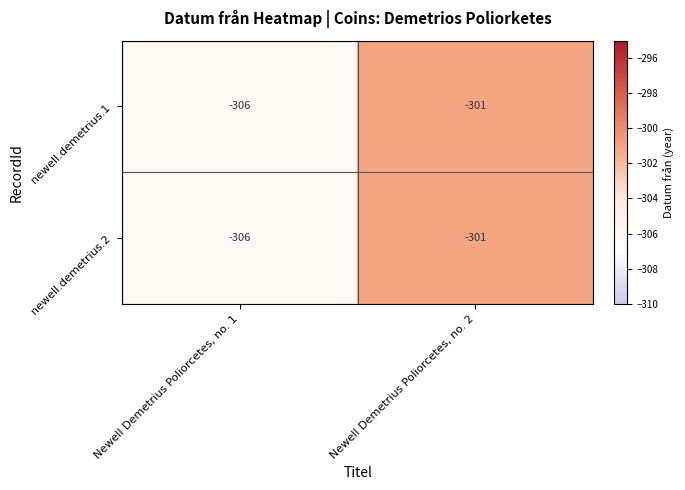

Reading left to right, extract all data points from this chart.

newell.demetrius.1: Newell Demetrius Poliorcetes, no. 1=-306	Newell Demetrius Poliorcetes, no. 2=-301
newell.demetrius.2: Newell Demetrius Poliorcetes, no. 1=-306	Newell Demetrius Poliorcetes, no. 2=-301